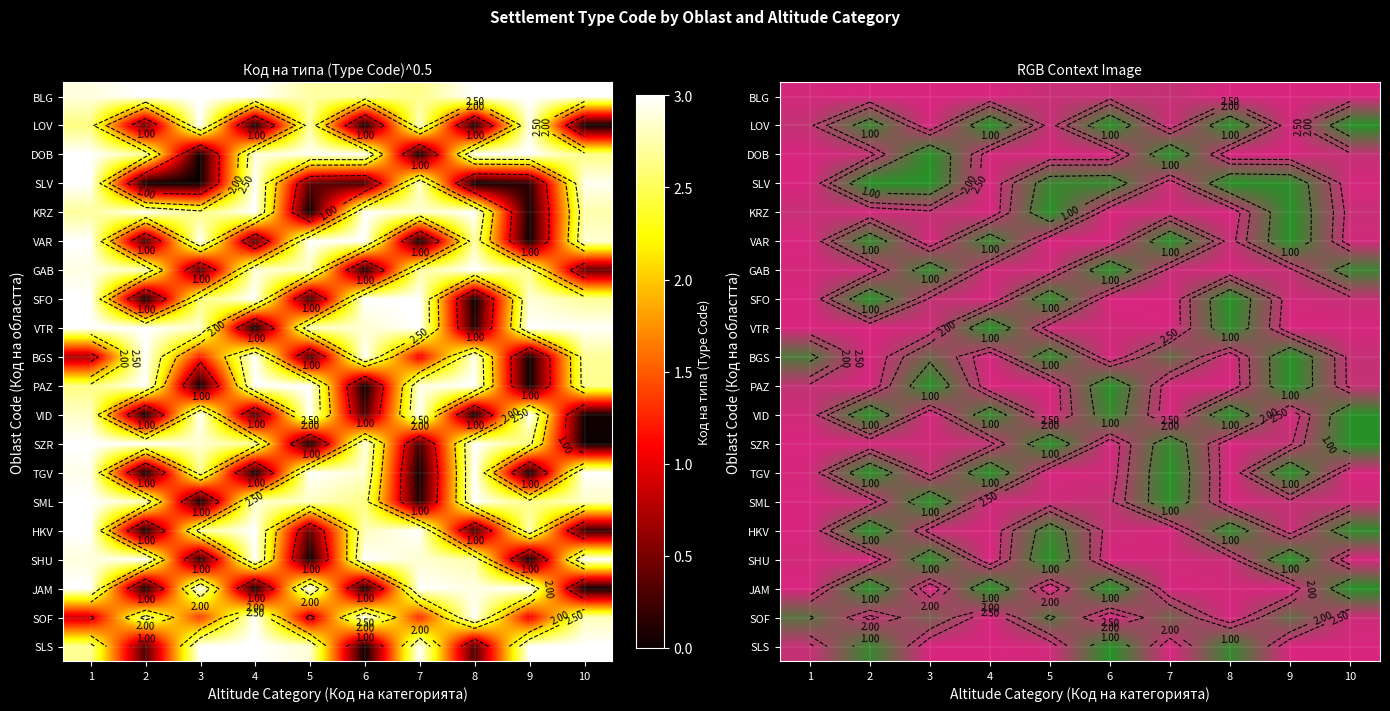

True or false: JAM has a value of 1.5 at 10.

False